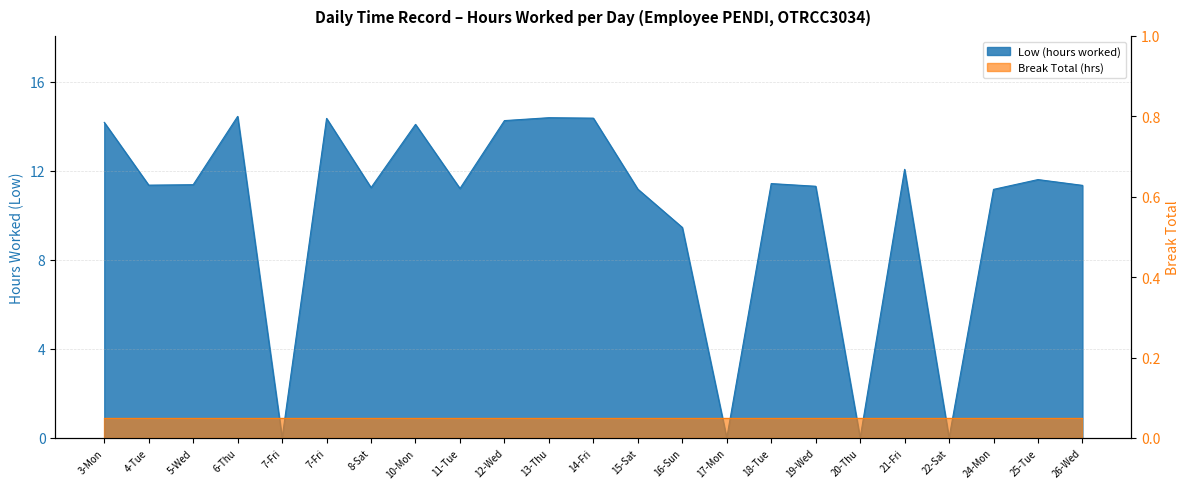

How many interior local peaks (higher than both neighbors) does the data have?

7